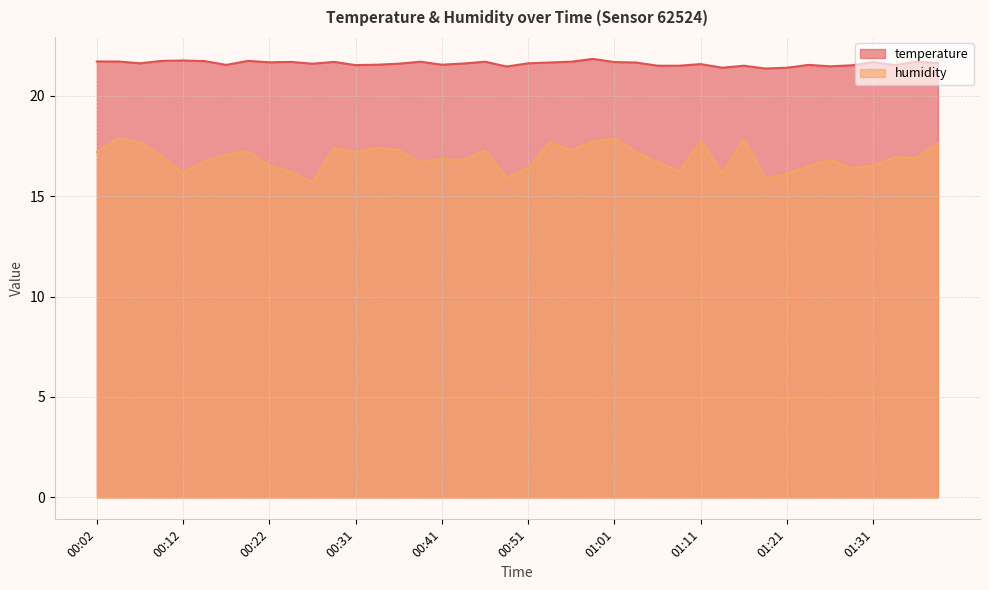

Which series has the largest range (max minus min)?

humidity